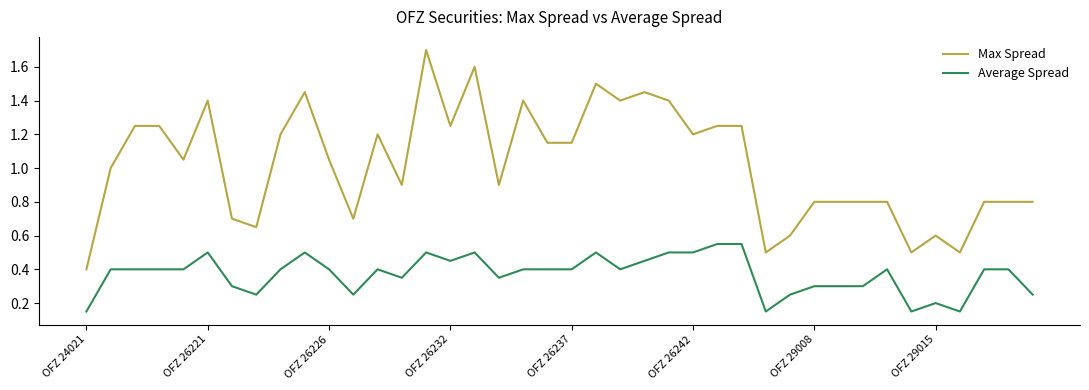

What is the greatest value displayed?

1.7